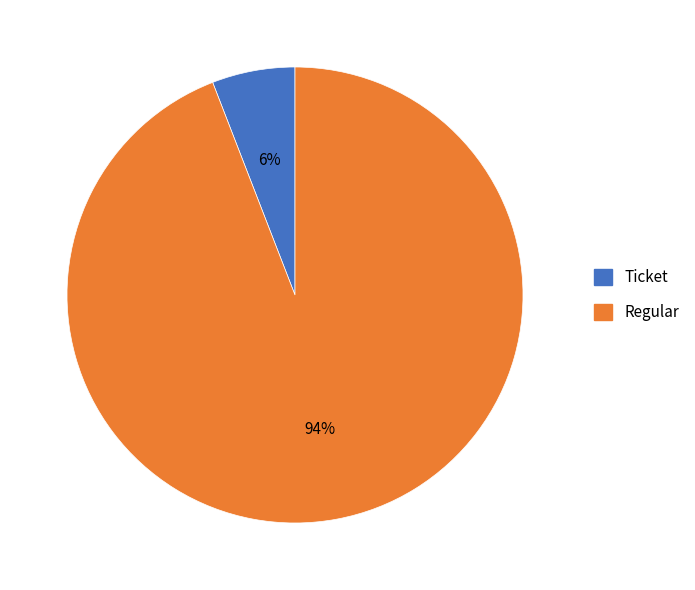

Is it true that Ticket is 6% of the pie?

True